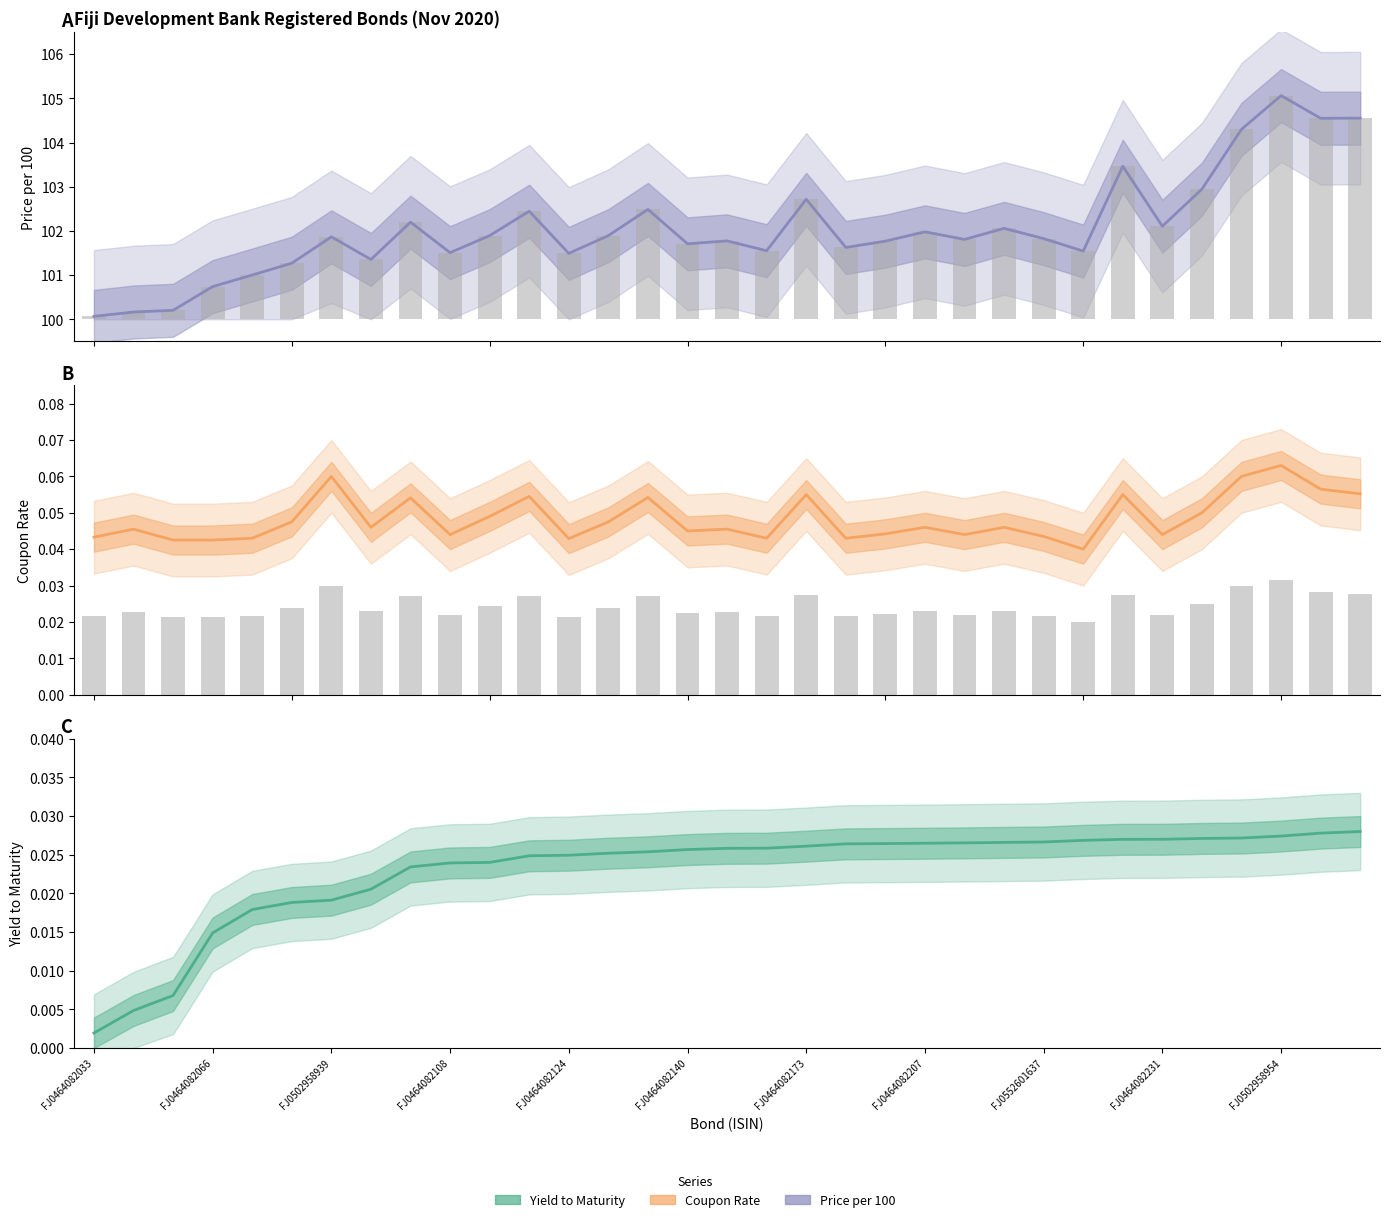

True or false: Coupon Rate has a value of 0.1 at 11.

True